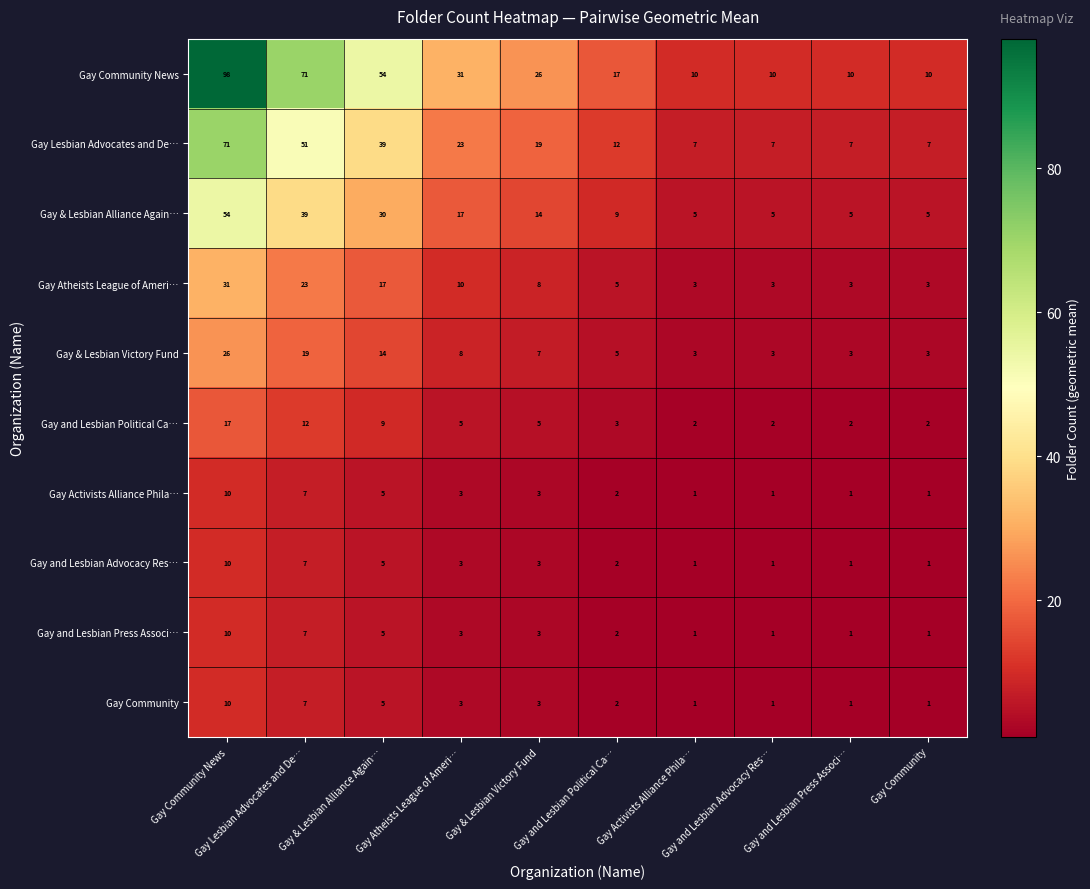

What is the greatest value displayed?

98